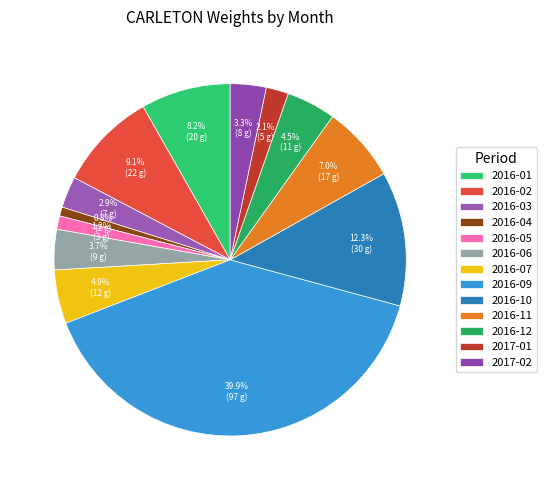

Is it true that 2016-03 is 14% of the pie?

False